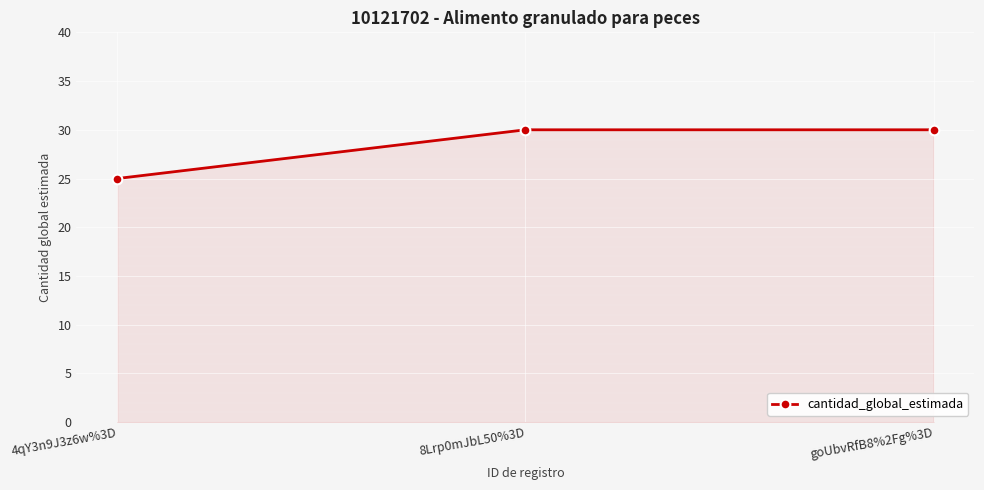

Does the chart have visible grid lines?

Yes